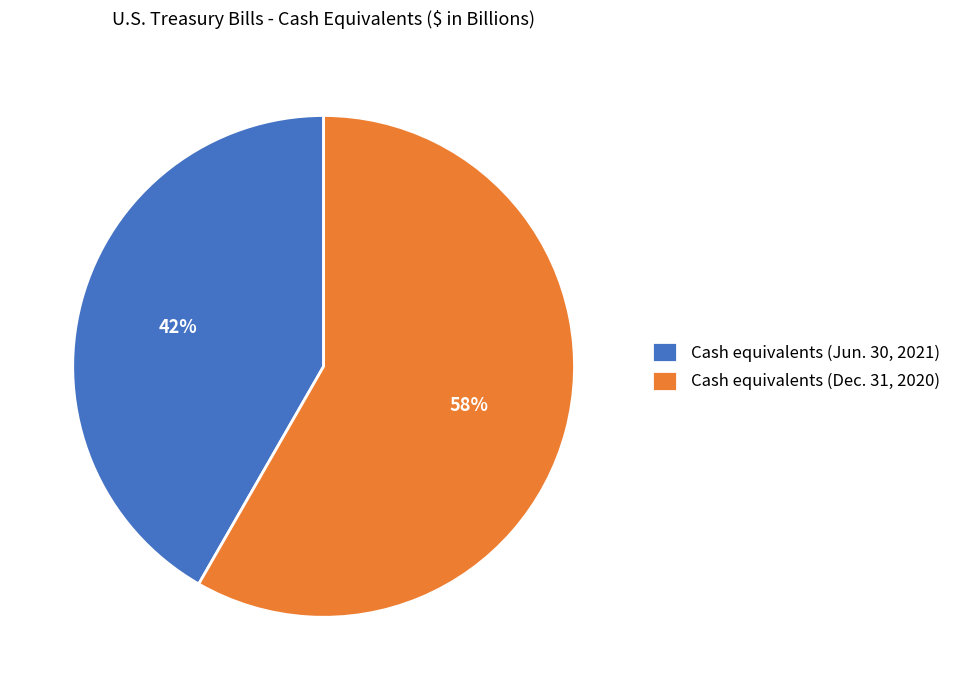

Which category has the biggest portion of the pie?

Cash equivalents (Dec. 31, 2020)